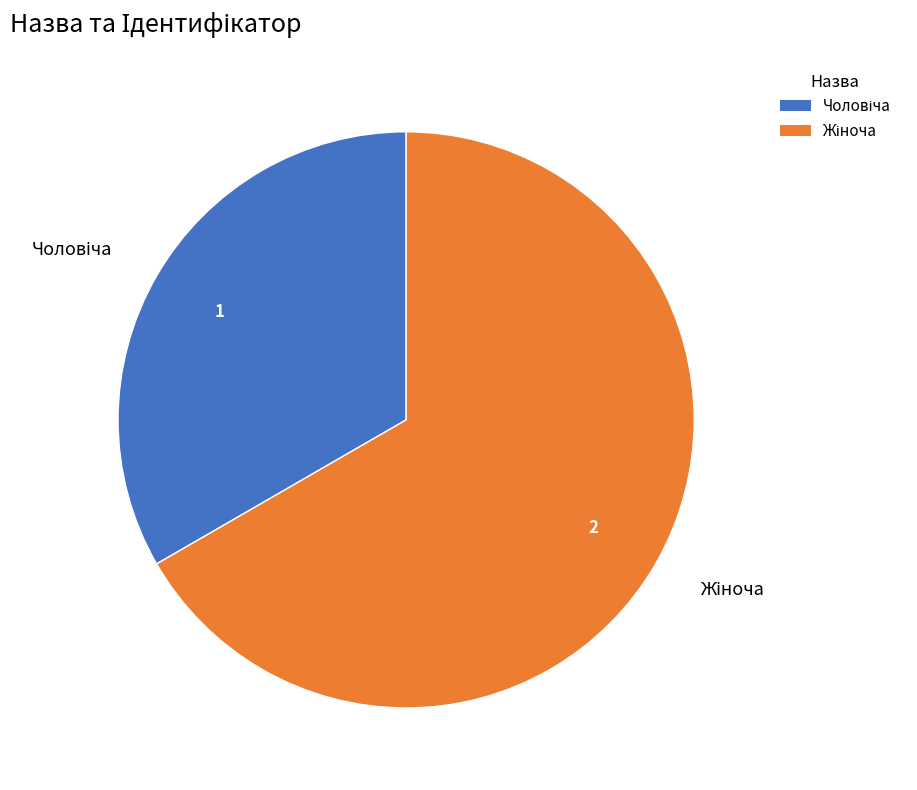

Is there any slice that represents more than half of the pie?

Yes